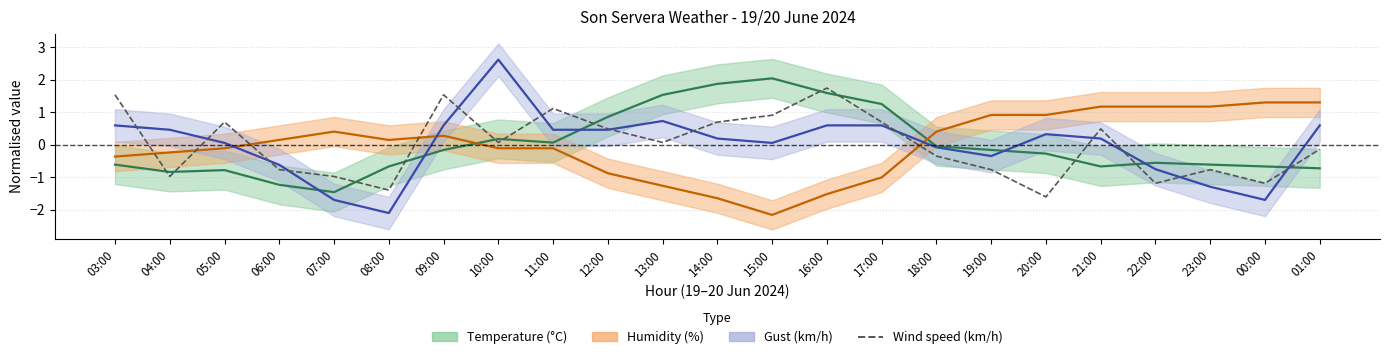

How many points are higher than both their immediate neighbors (excluding endpoints)?

6